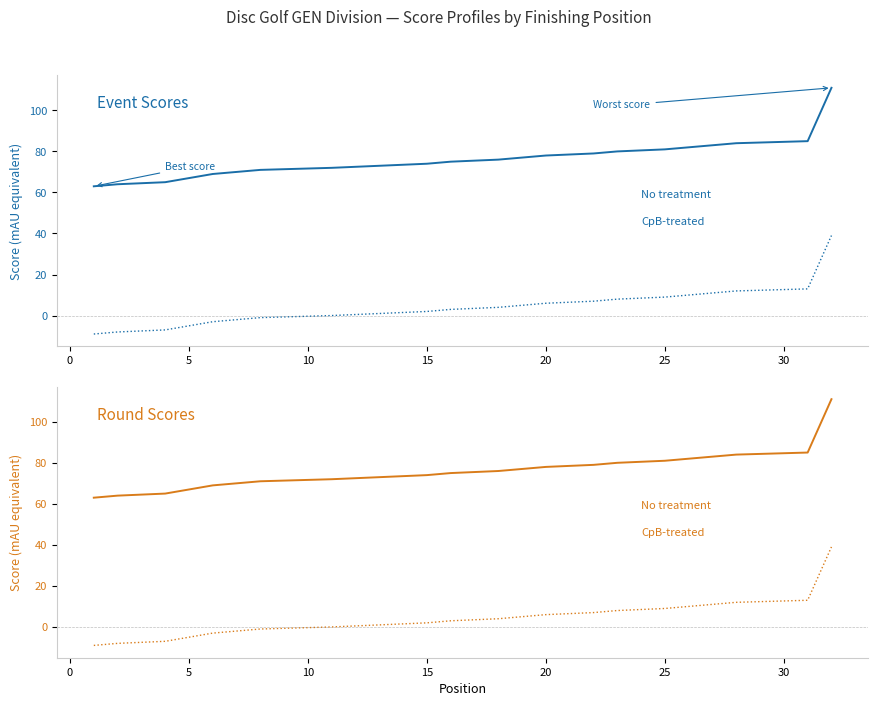

Count the number of data series in this chart.

4